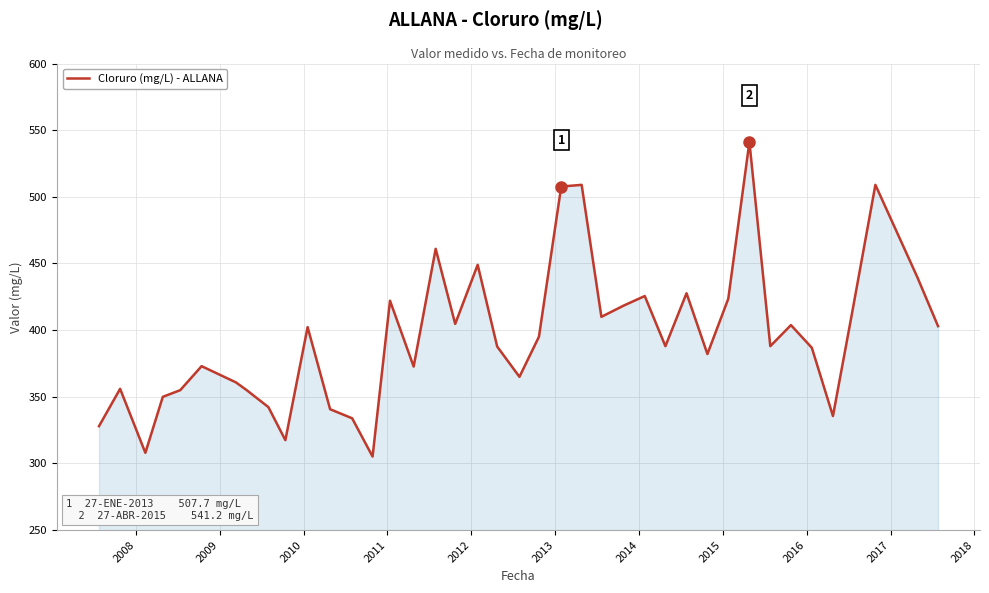

What is the maximum value shown in the chart?

541.2